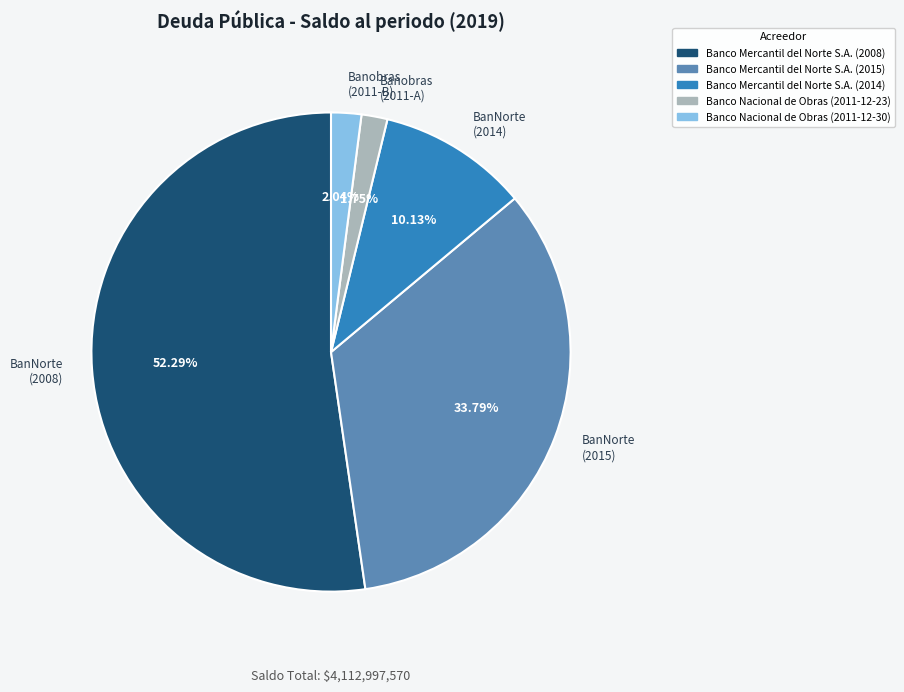

What is the ratio of the value at Banobras (2011-A) to the value at Banobras (2011-B)?

0.9